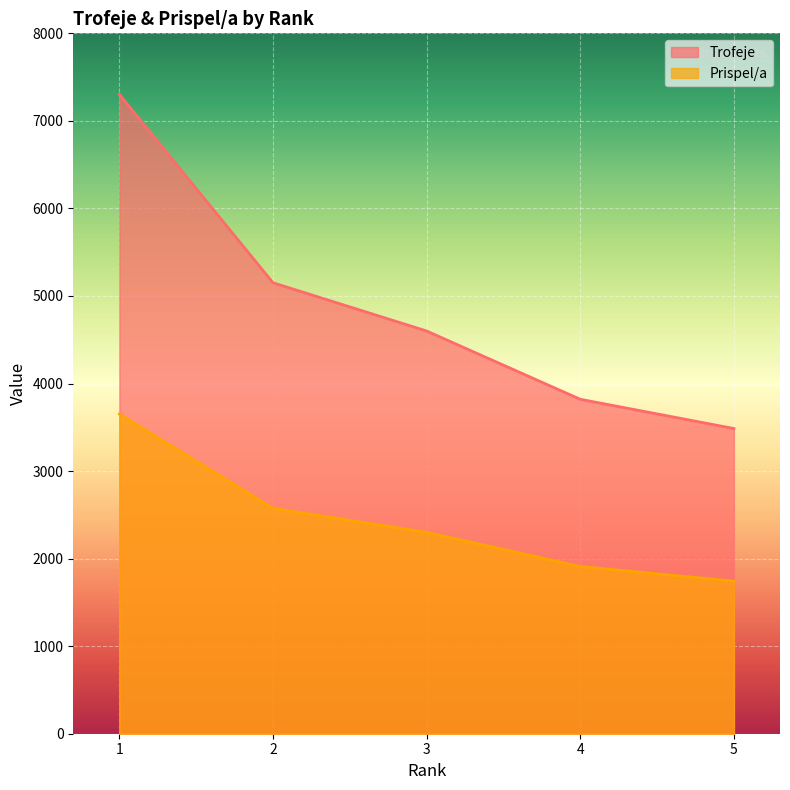

Reading left to right, what are all the values shown in this chart?

Trofeje: 1=7302	2=5151	3=4600	4=3820	5=3486
Prispel/a: 1=3651	2=2575	3=2300	4=1910	5=1743